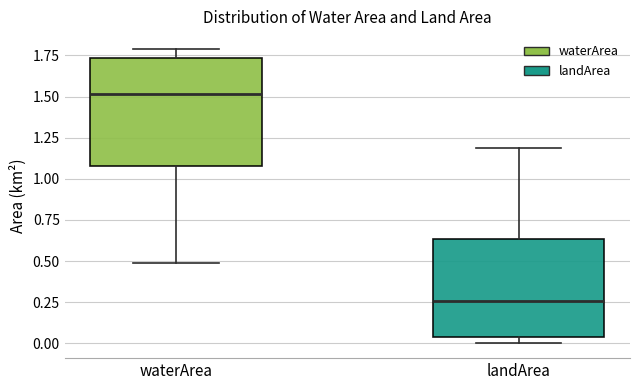

Where does the upper whisker of the box for landArea end on the y-axis? The values are not printed on the chart, so give them approximately, as read against the axis.

1.20